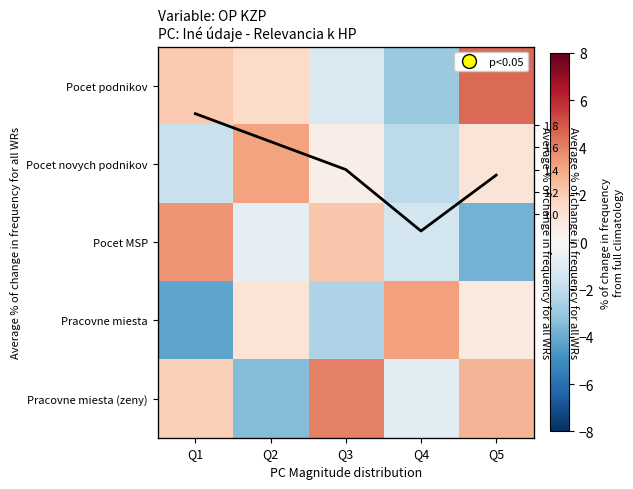

Count the number of data series in this chart.

5